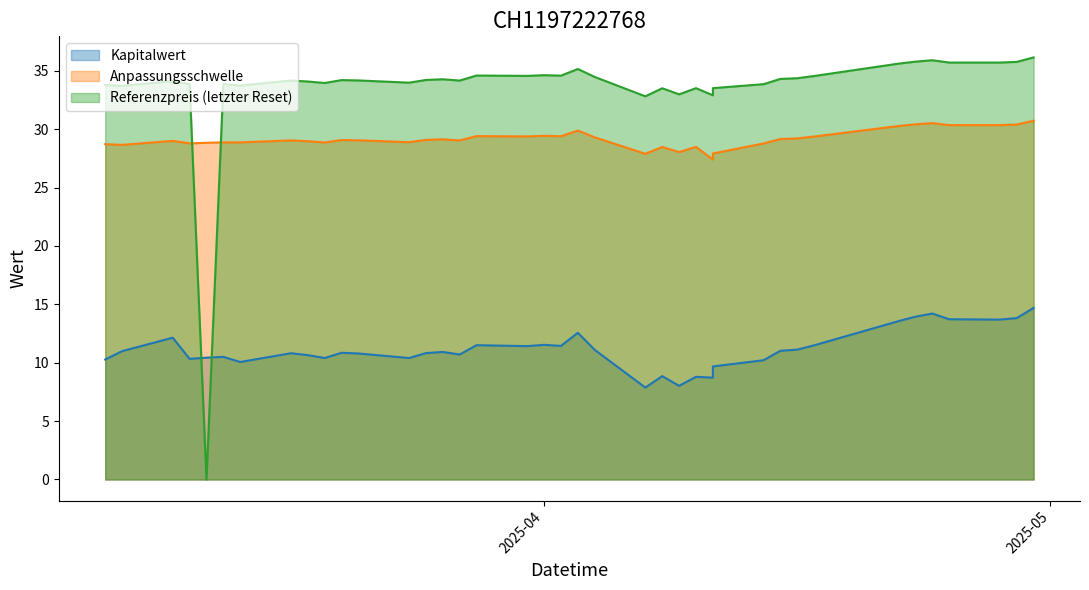

How many times do Kapitalwert and Referenzpreis cross each other?

2